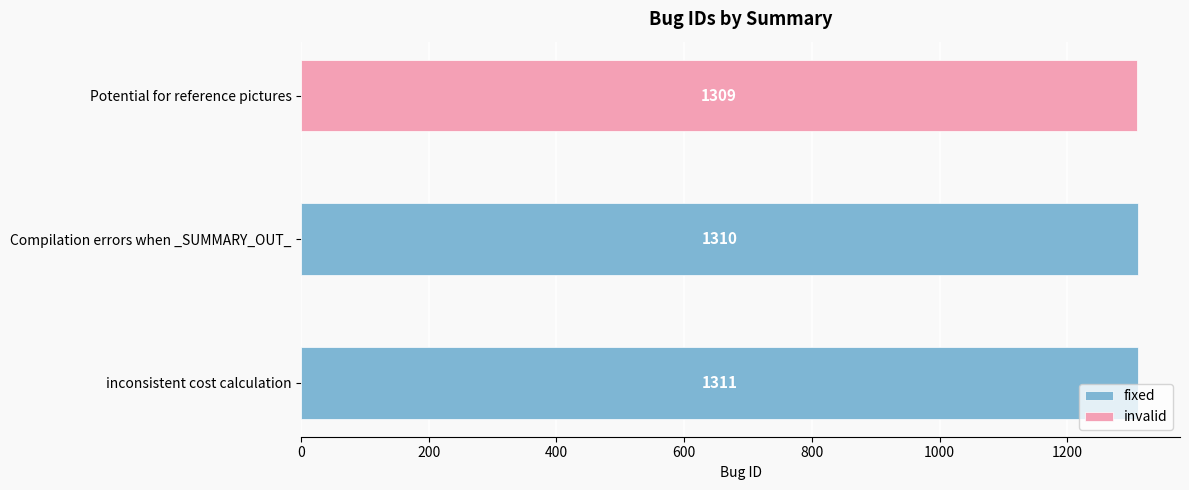

What is the sum of the fixed values at inconsistent cost calculation and Compilation errors when _SUMMARY_OUT_?

2621